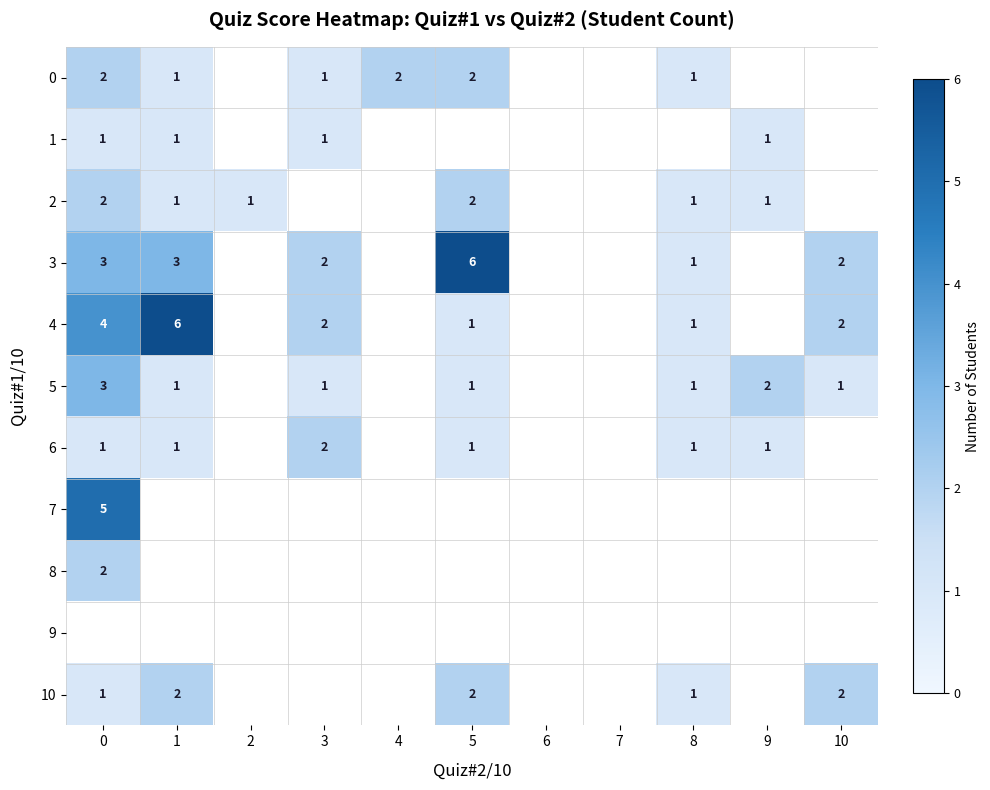

True or false: 5 has a value of 2 at 5.

False